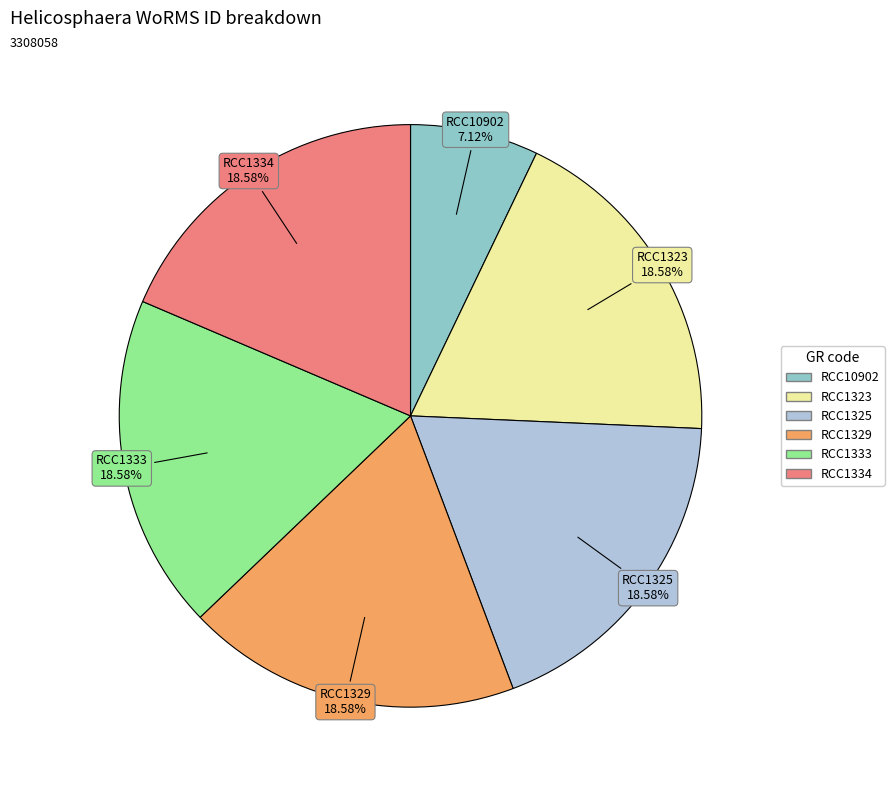

Which category has the smallest portion of the pie?

RCC10902